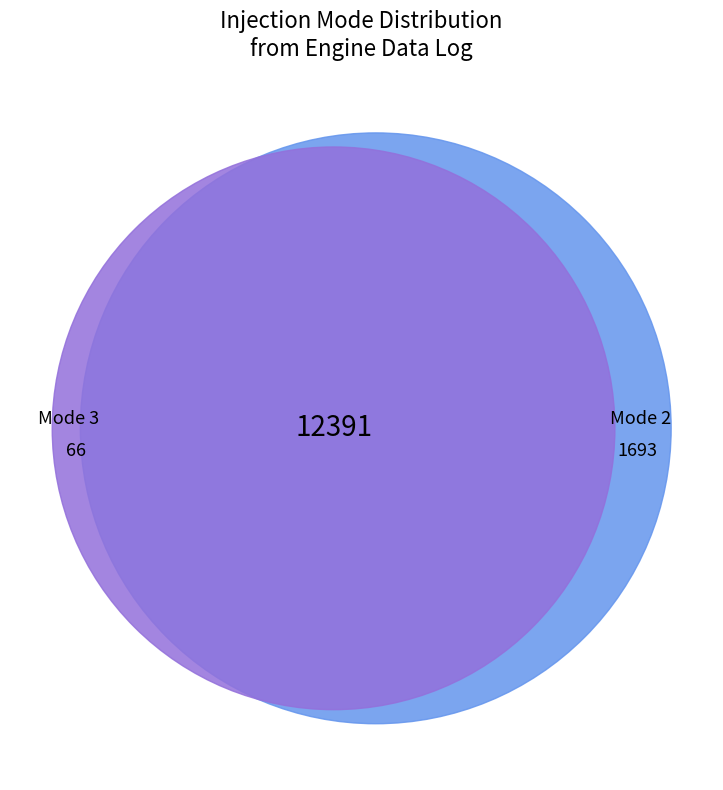

Is Mode 1 the majority of the pie?

No